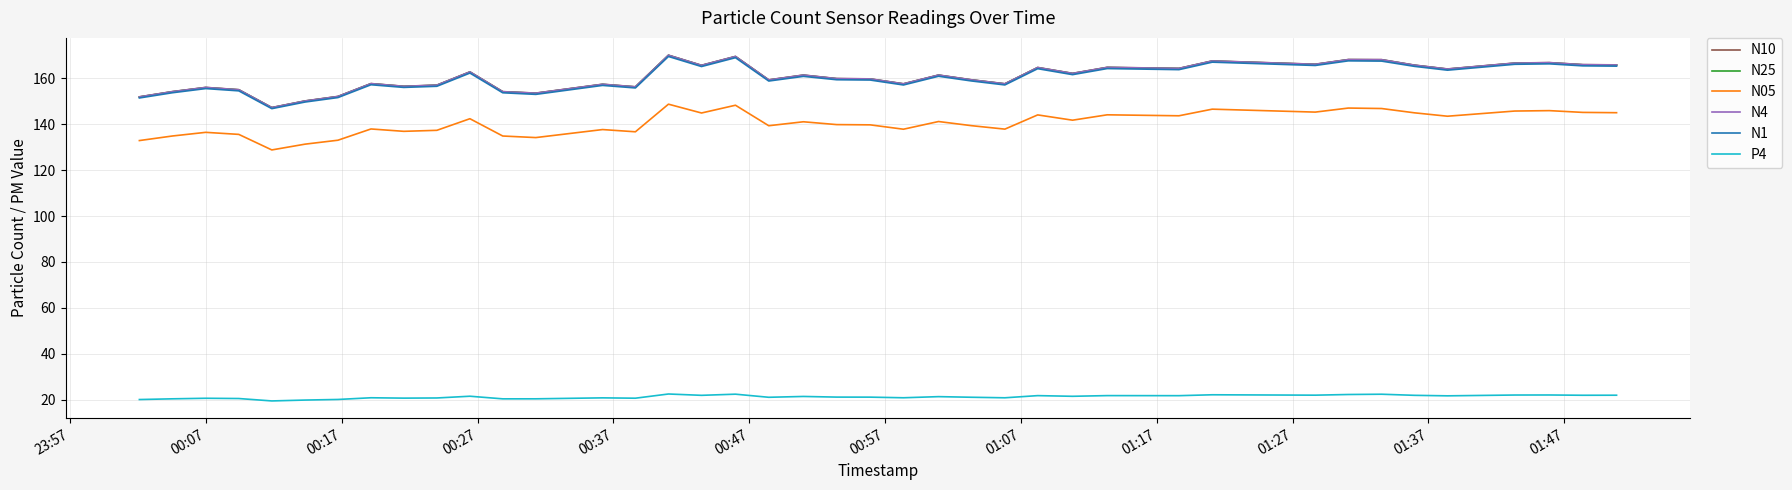

True or false: N25 and N05 intersect in this chart.

False